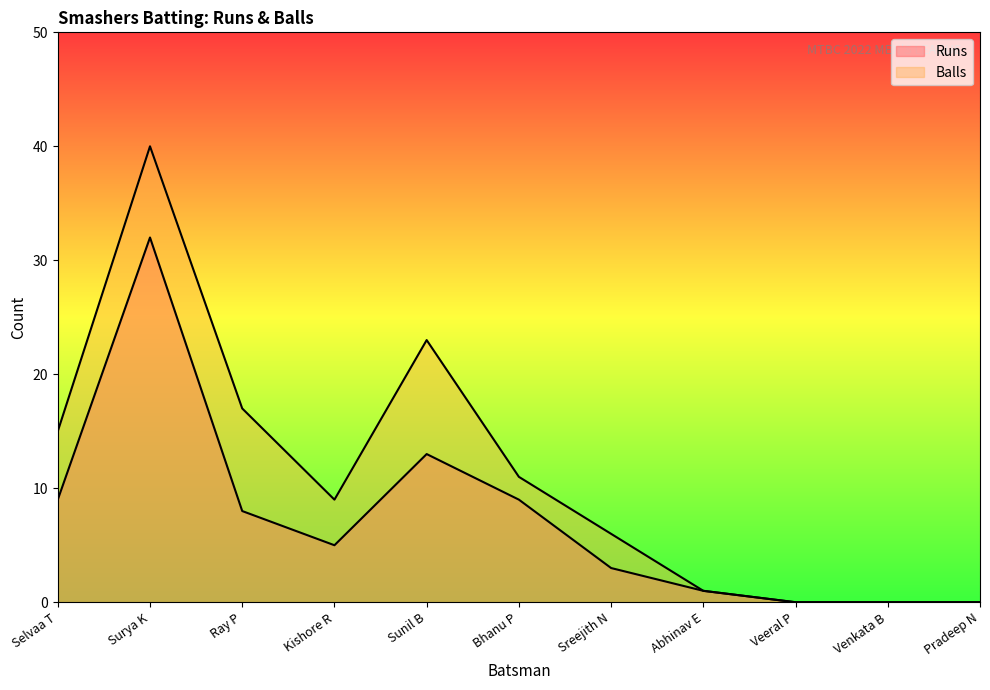

Rank the categories by Runs value from lowest to highest.

Veeral P, Venkata B, Pradeep N, Abhinav E, Sreejith N, Kishore R, Ray P, Selvaa T, Bhanu P, Sunil B, Surya K